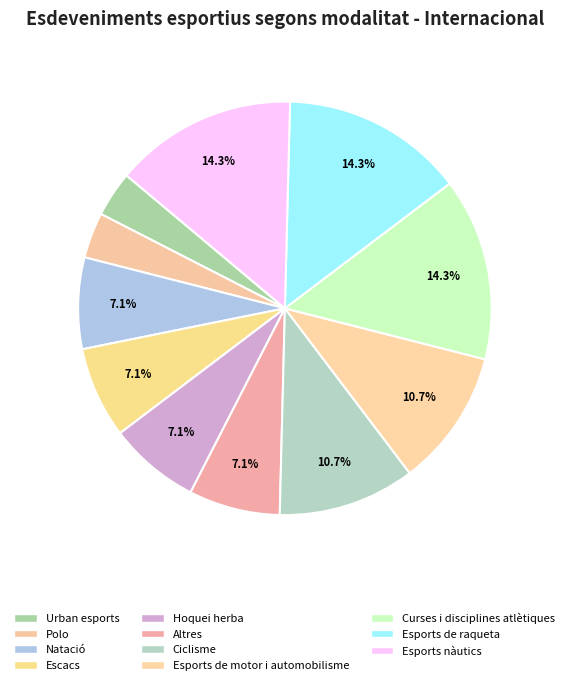

Is it true that Urban esports is 4% of the pie?

True